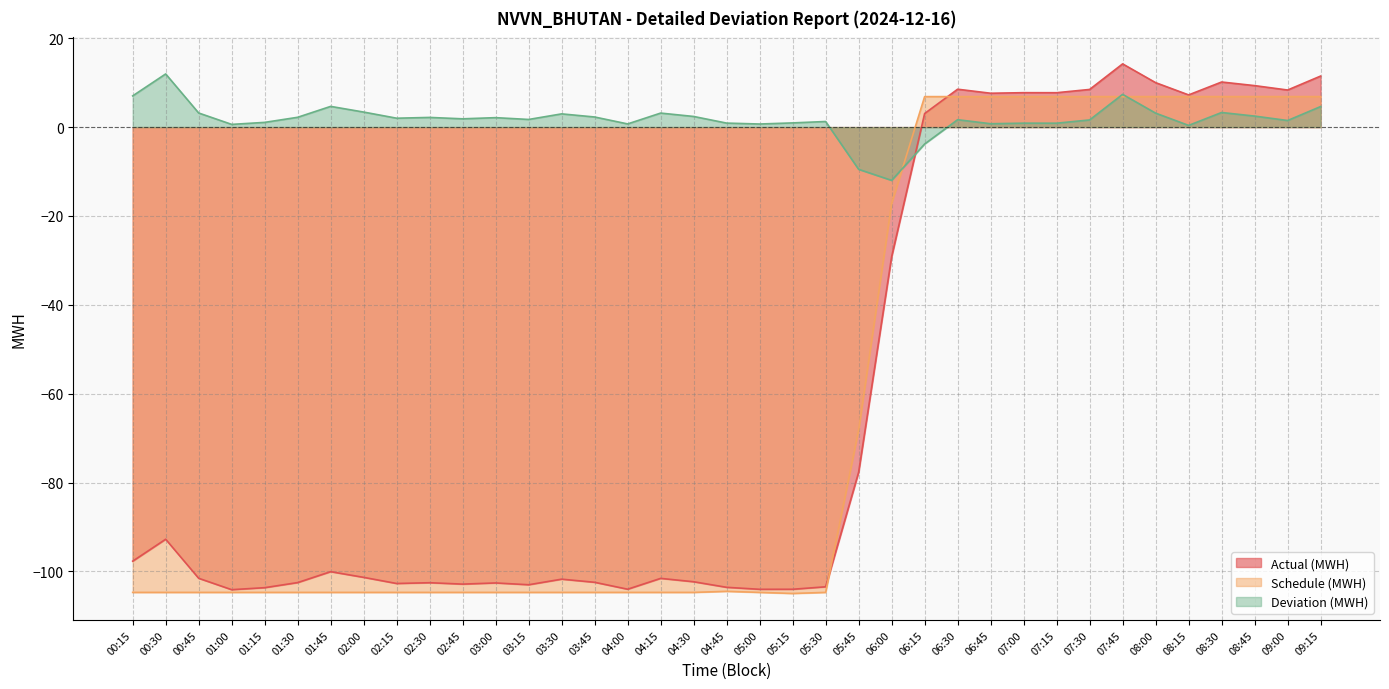

Count the number of categories in the chart.

37